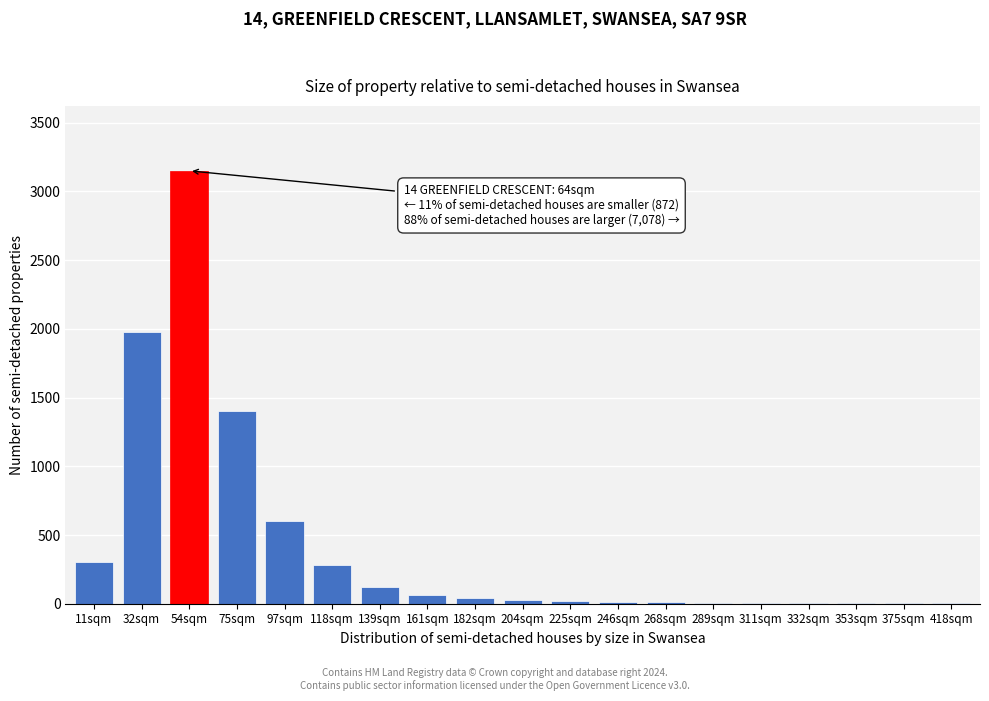

Is it true that the value at 97sqm is 380?

False